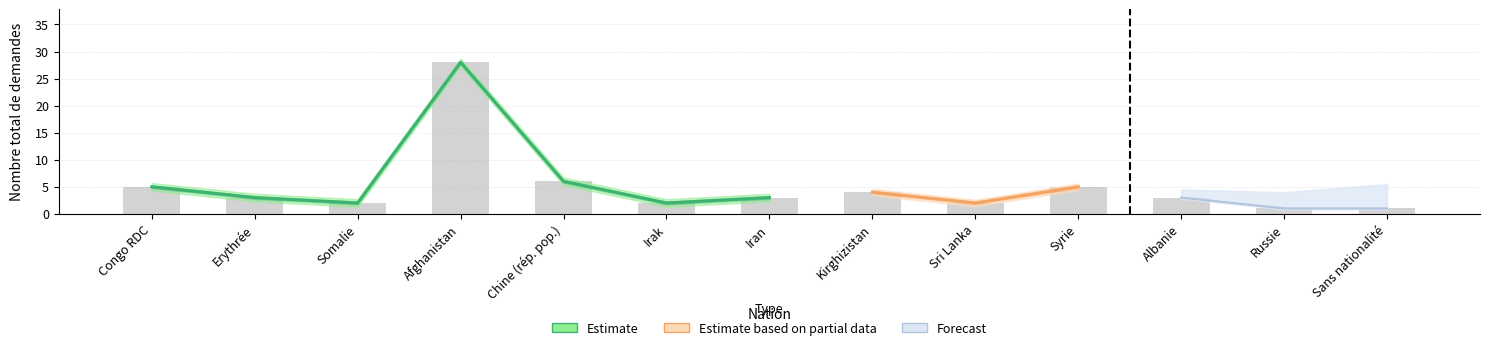

At how many categories does at least one series exceed 1?

11